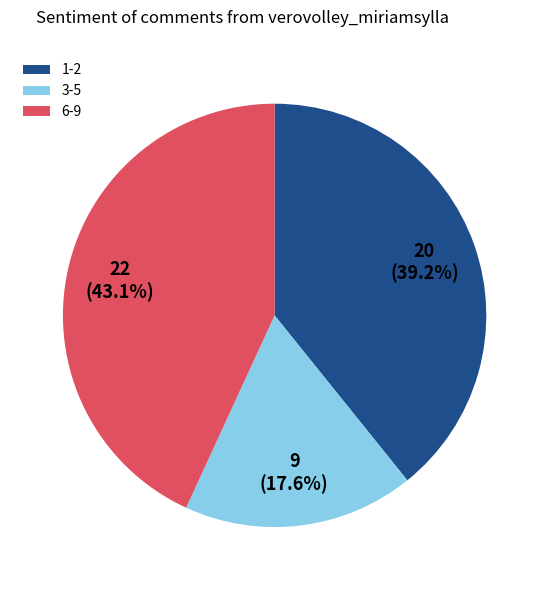

Rank the categories by value from highest to lowest.

6-9, 1-2, 3-5